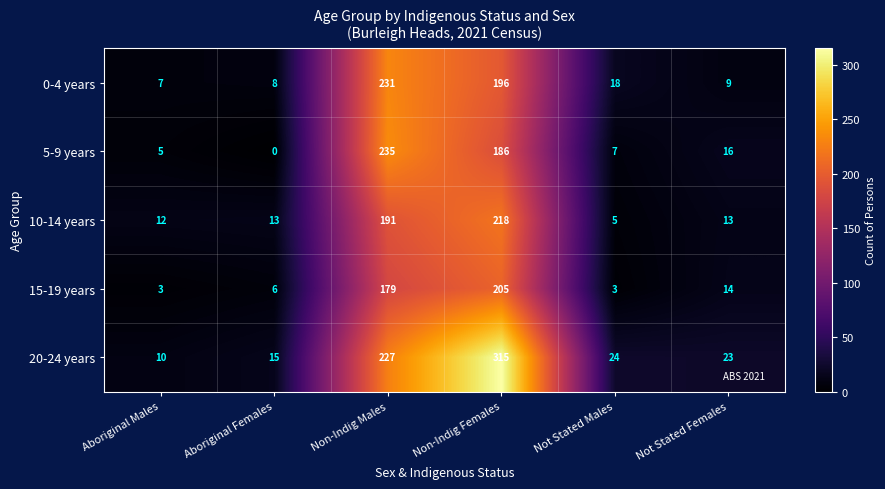

What is the average value of the 10-14 years series?

75